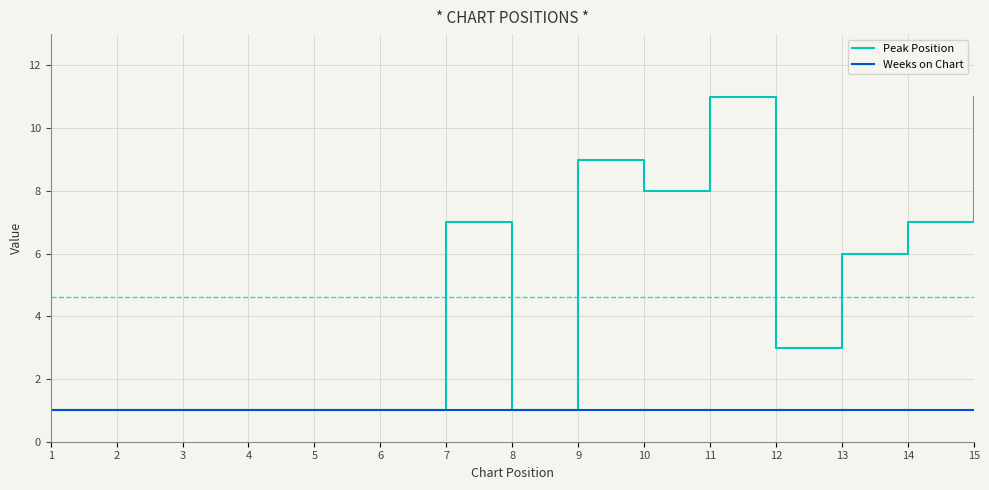

Reading left to right, what are all the values shown in this chart?

Peak Position: 1	1	1	1	1	1	7	1	9	8	11	3	6	7	11
Weeks on Chart: 1	1	1	1	1	1	1	1	1	1	1	1	1	1	1